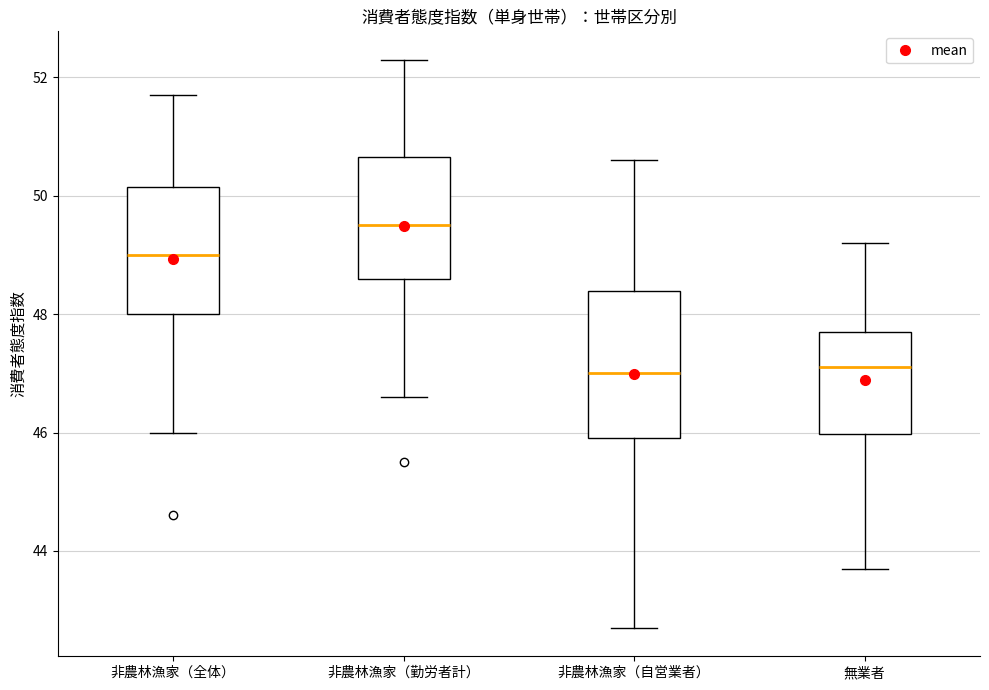

Which box is the tallest, from its lower edge to its upper edge?

非農林漁家（自営業者）